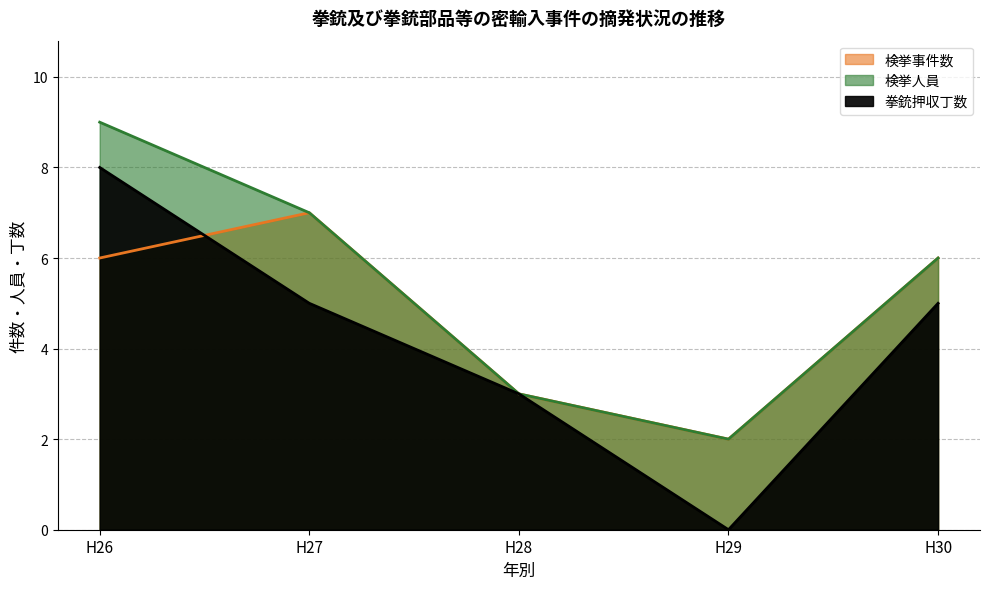

List the series in order of their overall mean, lowest first.

拳銃押収丁数, 検挙事件数, 検挙人員